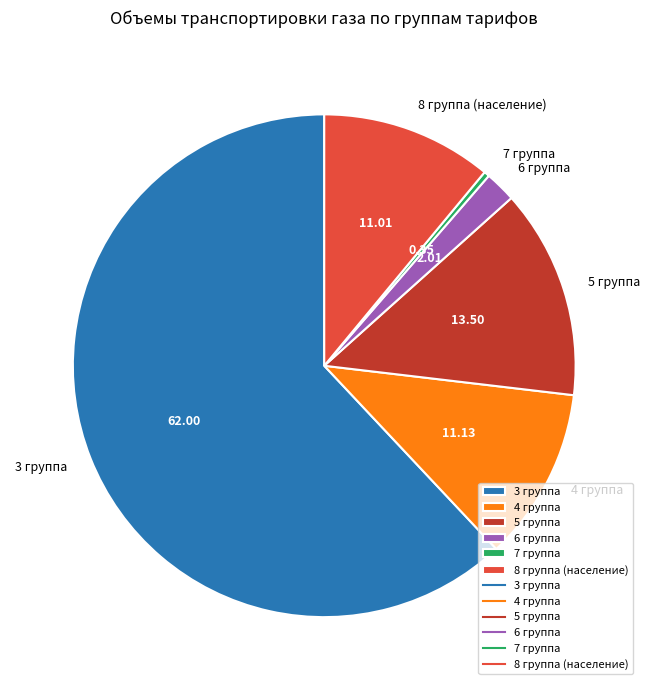

Is the sum of 7 группа and 8 группа (население) greater than half?

No